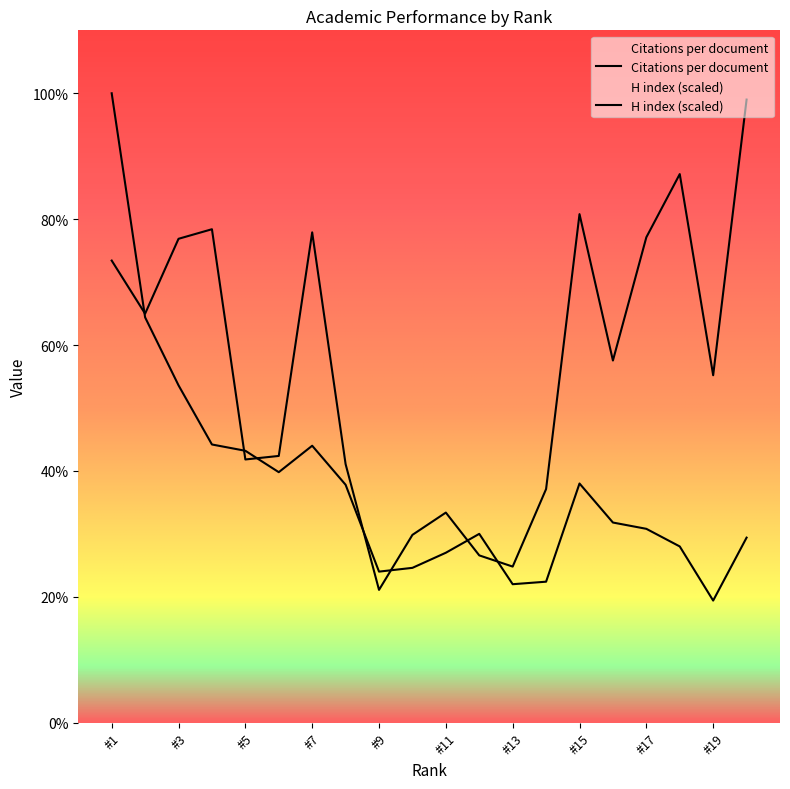

True or false: H index has a value of 72.6 at #1.

False